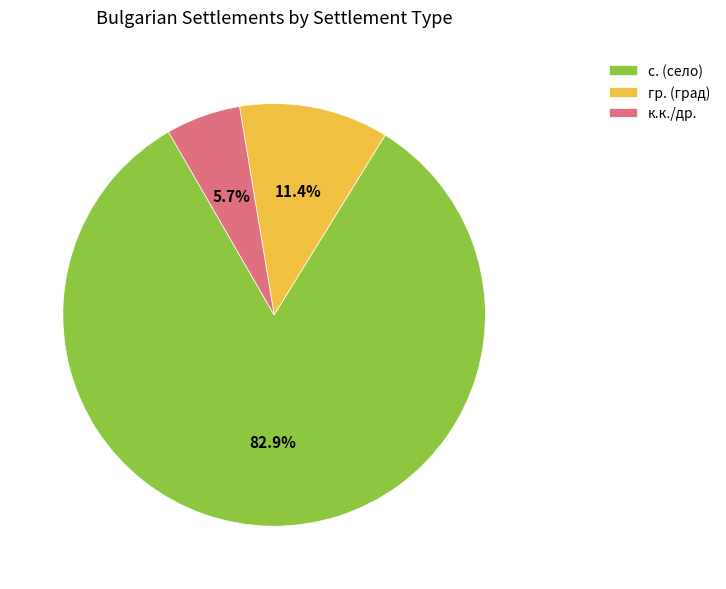

How many slices are in this pie chart?

3